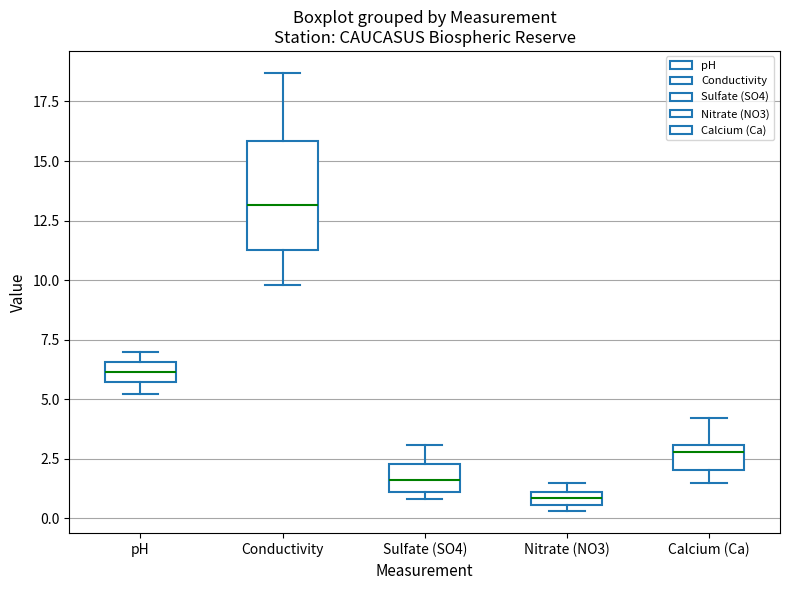

Which box's median line is the highest?

Conductivity